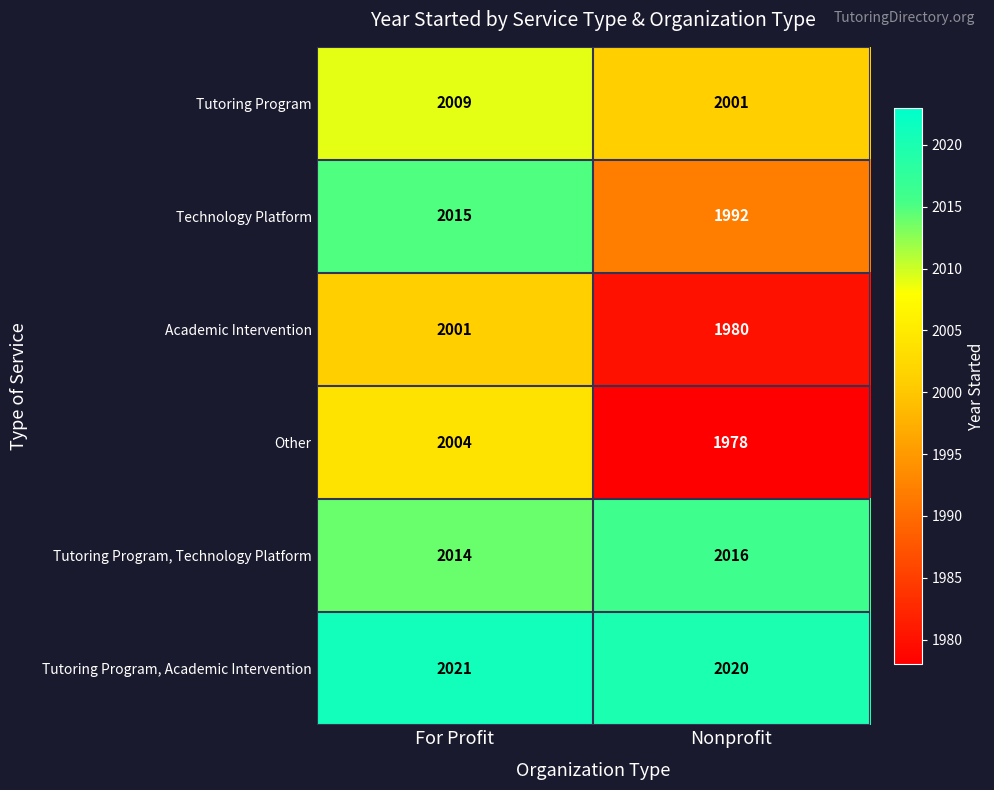

Reading left to right, what are all the values shown in this chart?

Tutoring Program: 2009	2001
Technology Platform: 2015	1992
Academic Intervention: 2001	1980
Other: 2004	1978
Tutoring Program, Technology Platform: 2014	2016
Tutoring Program, Academic Intervention: 2021	2020